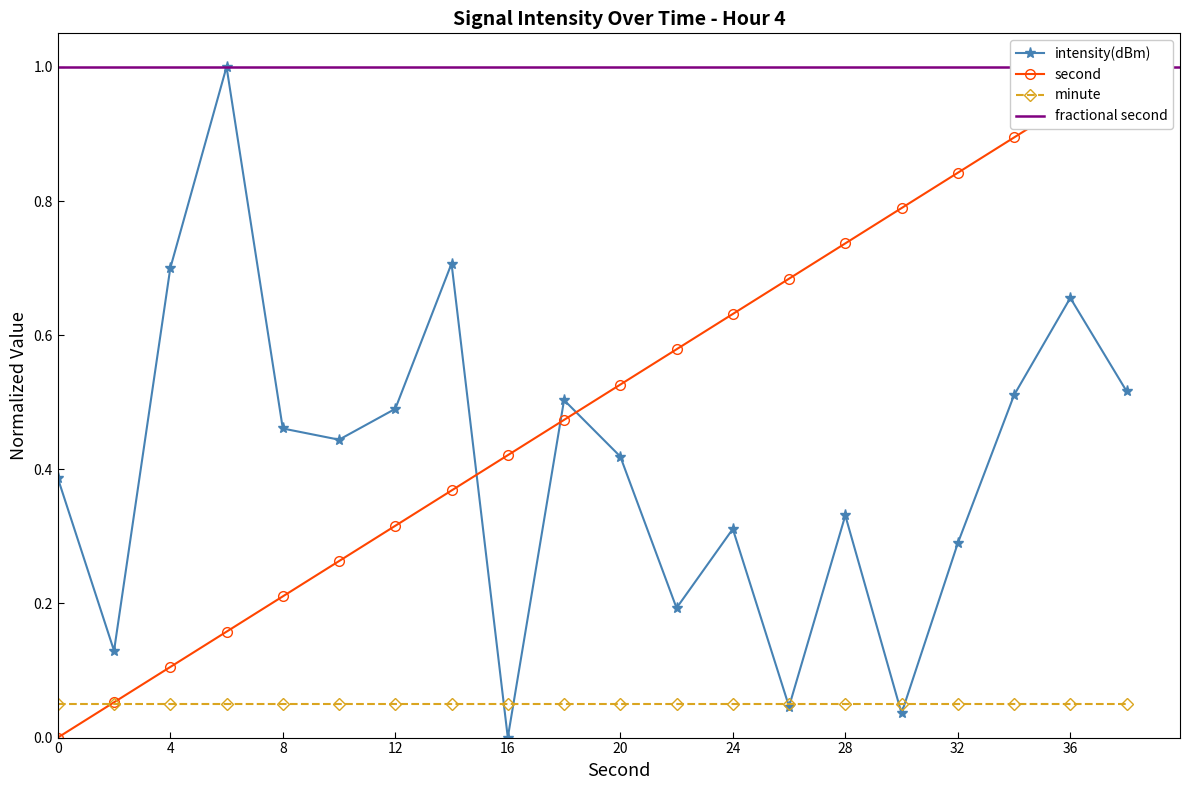

Does the chart have visible grid lines?

No